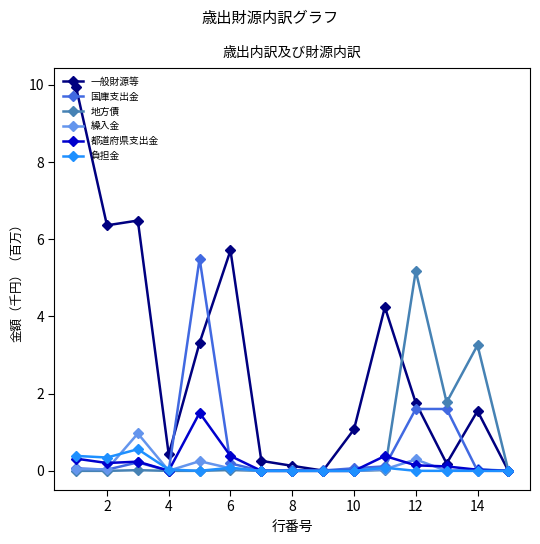

At how many categories does at least one series exceed 6?

3